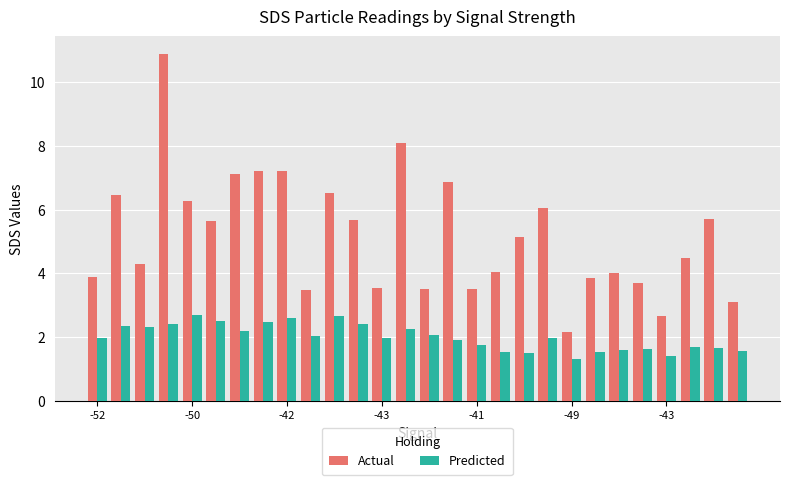

What is the greatest value displayed?

10.9